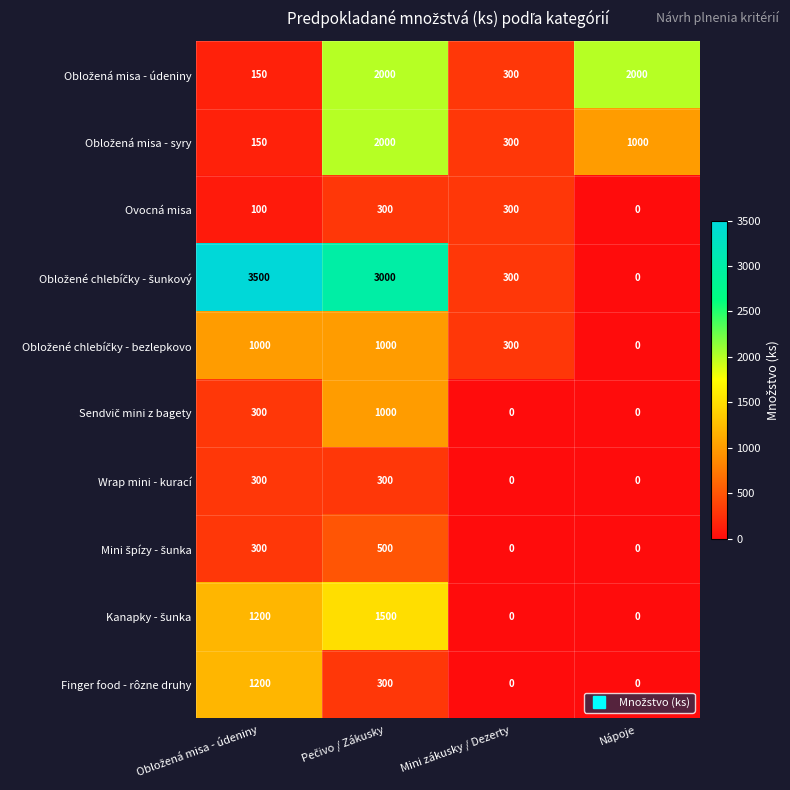

What is the total value across all series at Mini zákusky / Dezerty?

1500